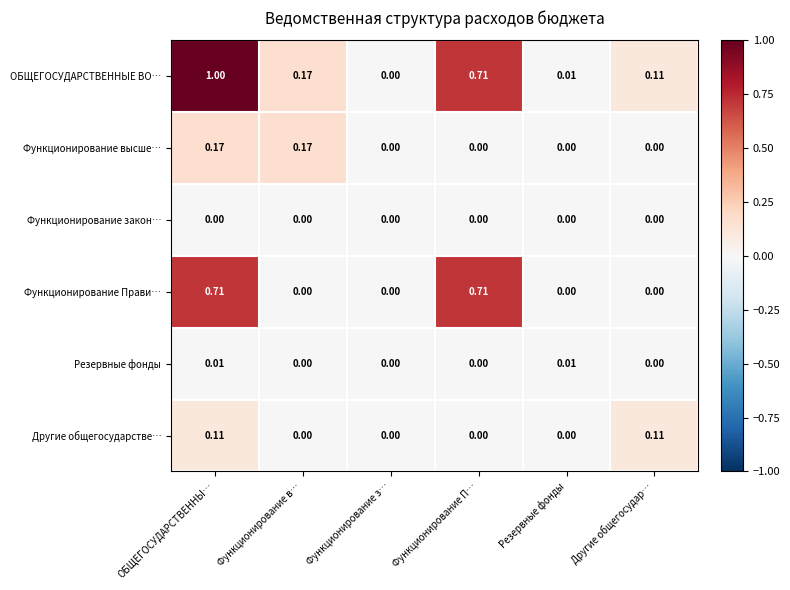

At which category is the sum across all series the highest?

ОБЩЕГОСУДАРСТВЕННЫ…